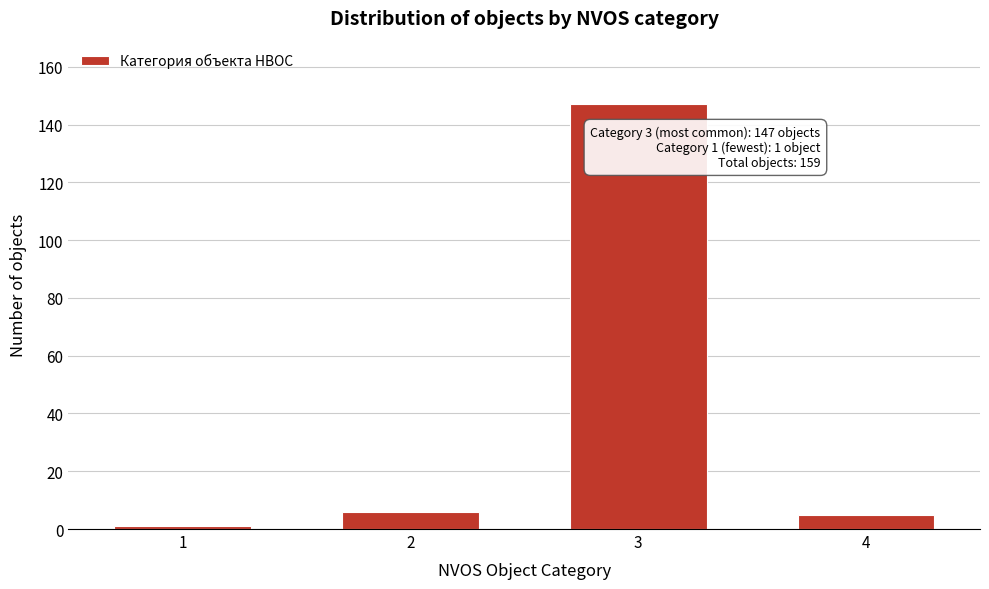

Reading left to right, what are all the values shown in this chart?

1	6	147	5